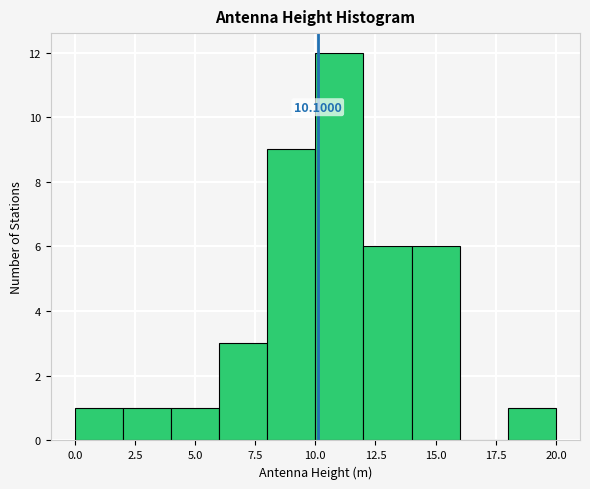

Which range on the x-axis has the tallest bar?

10 to 12